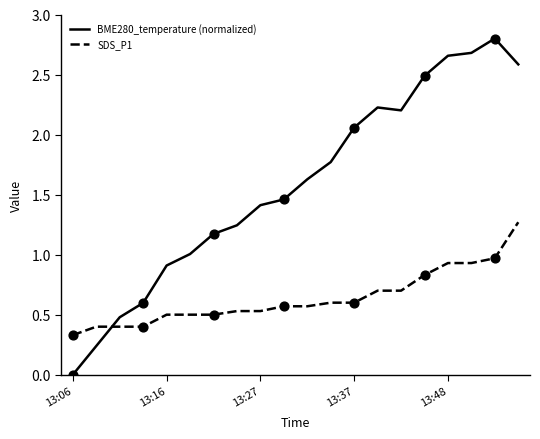

Which series has the largest total across all categories?

BME280_temperature (normalized)